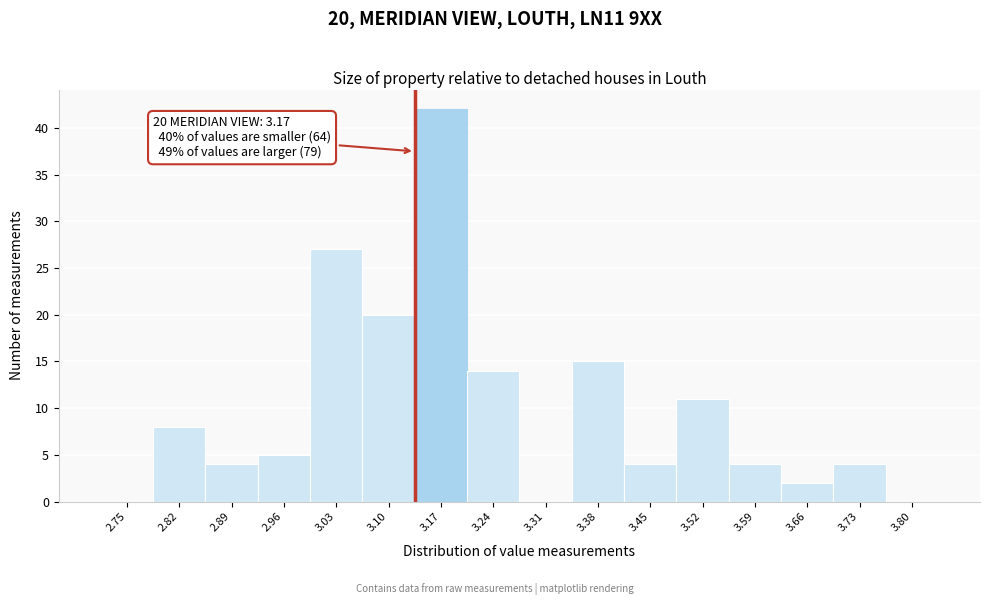

Reading left to right, list all the values displayed in this chart.

2.75=0	2.82=8	2.89=4	2.96=5	3.03=27	3.10=20	3.17=42	3.24=14	3.31=0	3.38=15	3.45=4	3.52=11	3.59=4	3.66=2	3.73=4	3.80=0